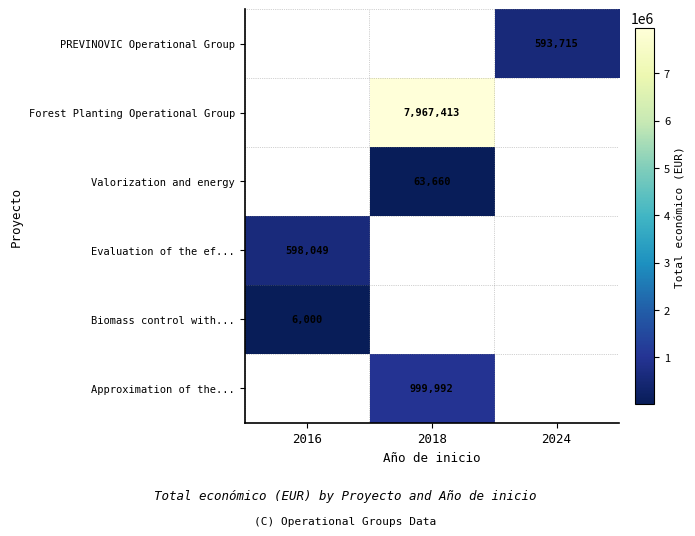

What is the greatest value displayed?

7967413.0